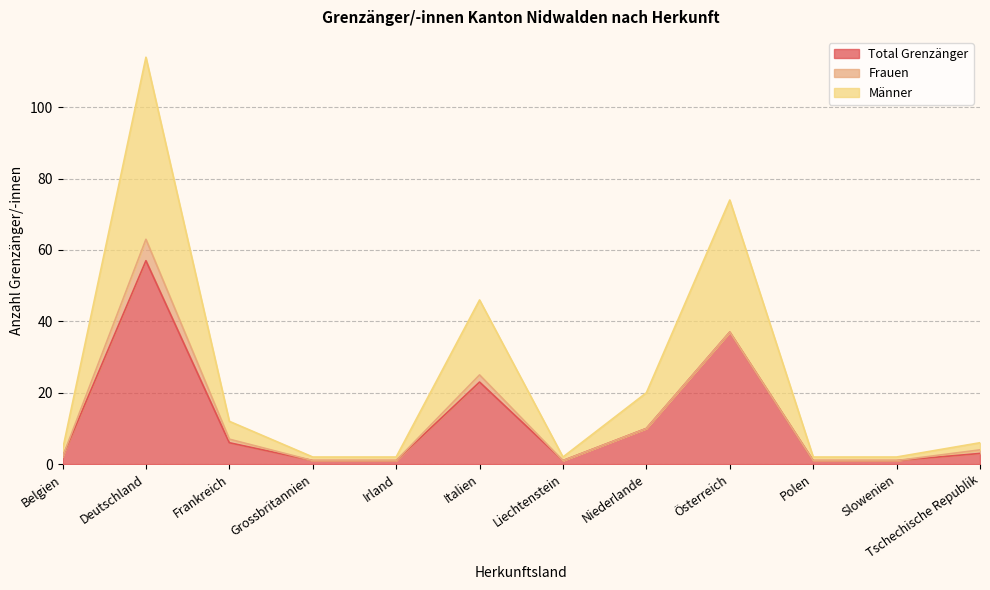

At which label is Männer closest to 58?

Italien